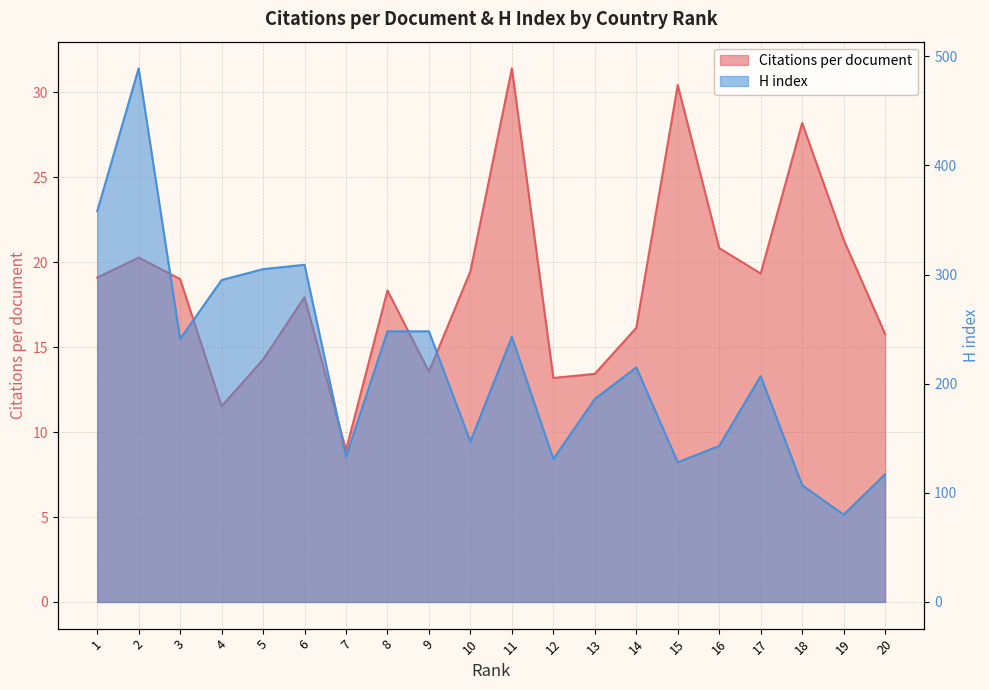

True or false: H index and Citations per document cross at least once.

False